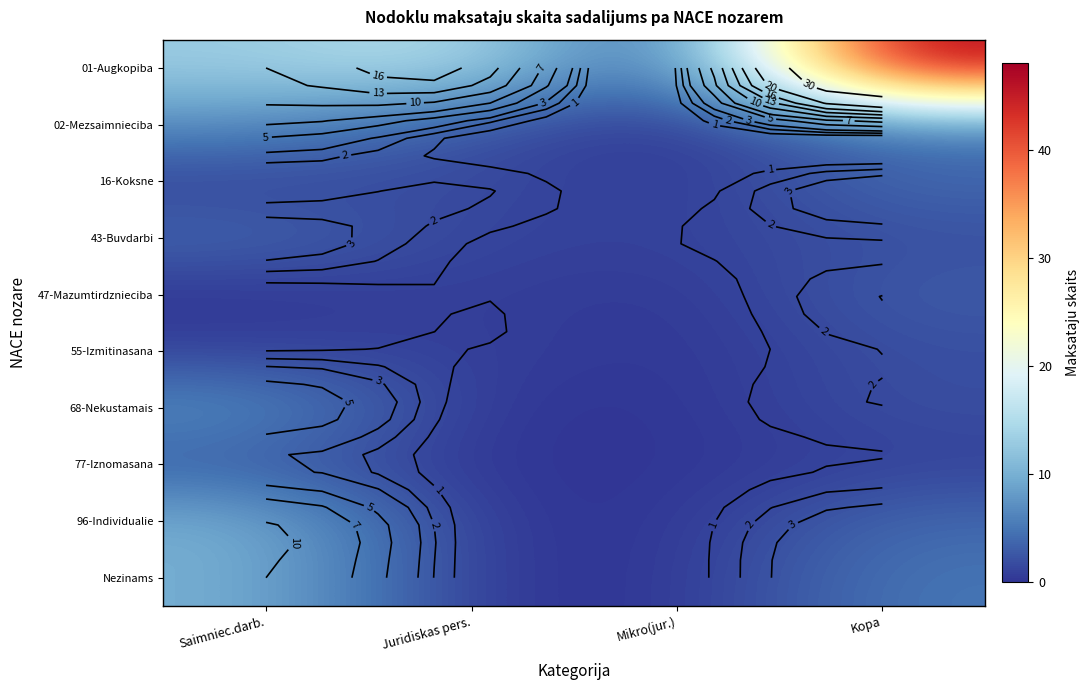

At which category is the sum across all series the highest?

Kopa